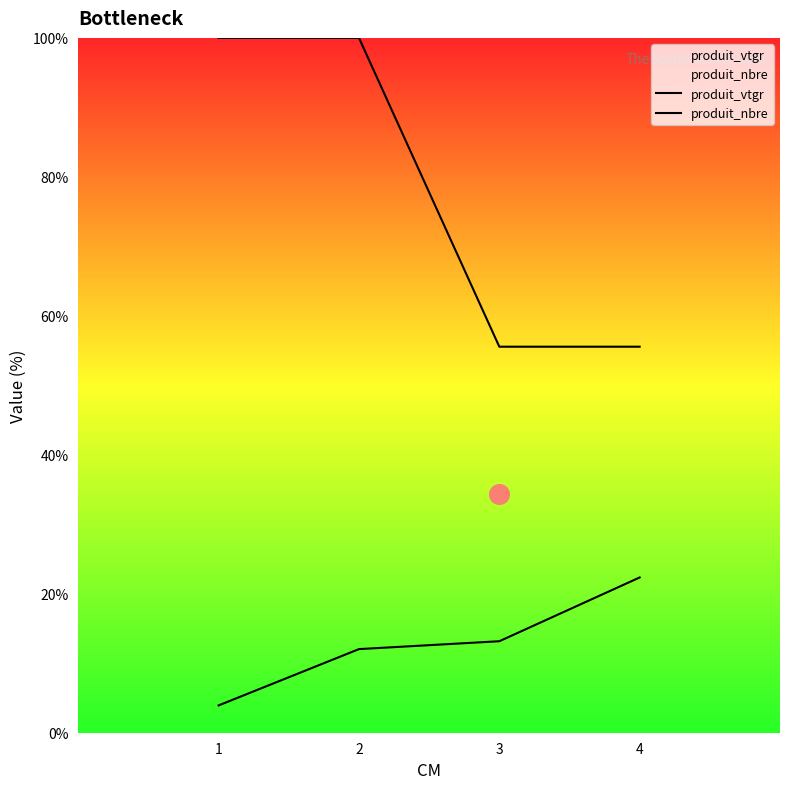

What is the total value across all series at 4?

77.9